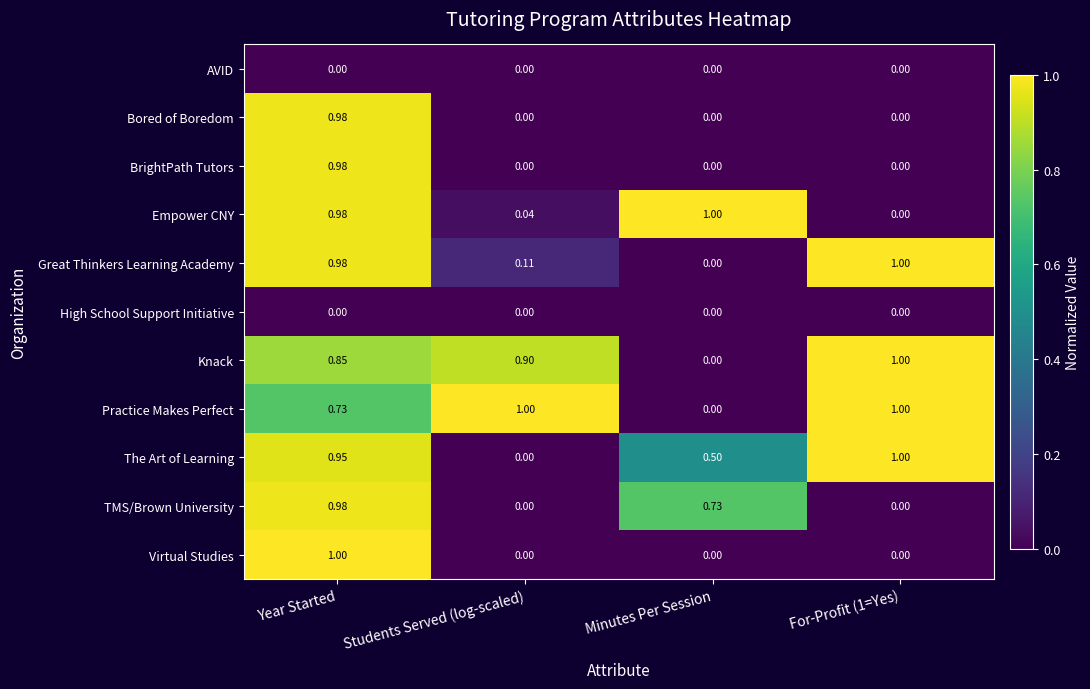

What is the difference between the highest and lowest values at Year Started?

1.0